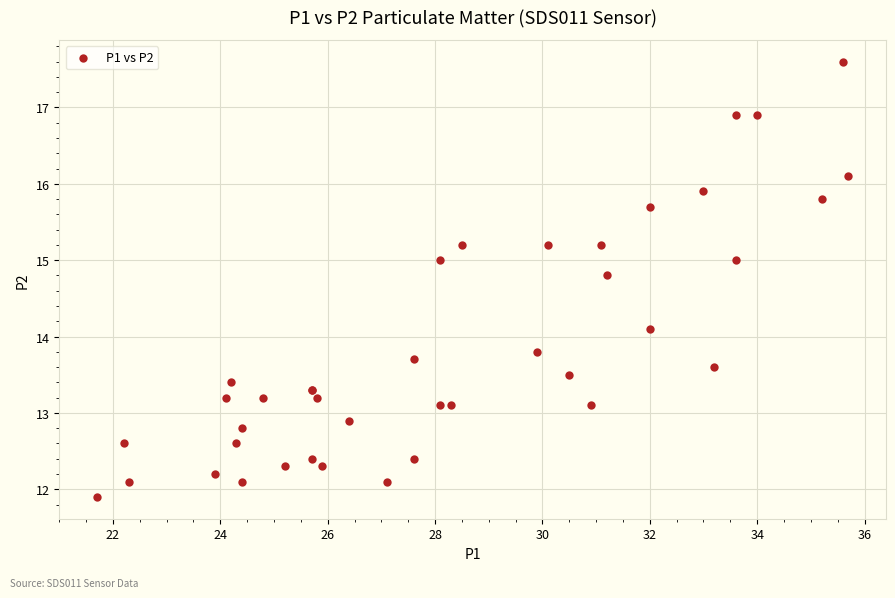

What Y value in the scatter plot is closest to 14?

14.1